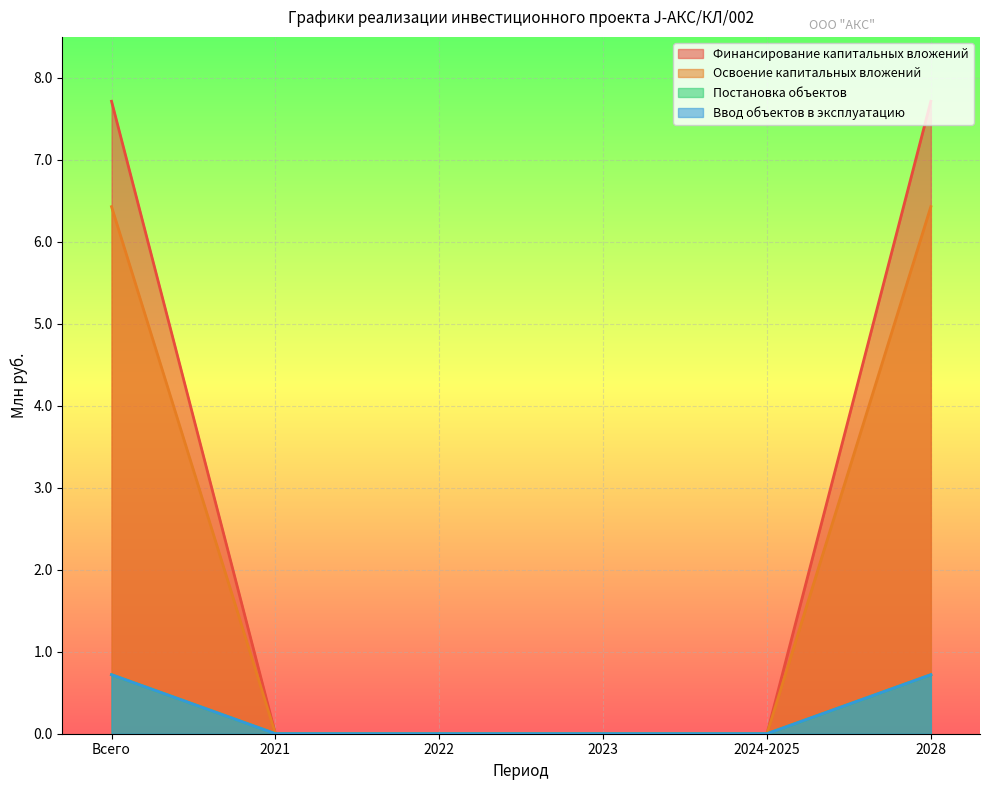

What position from the left is 2021?

2